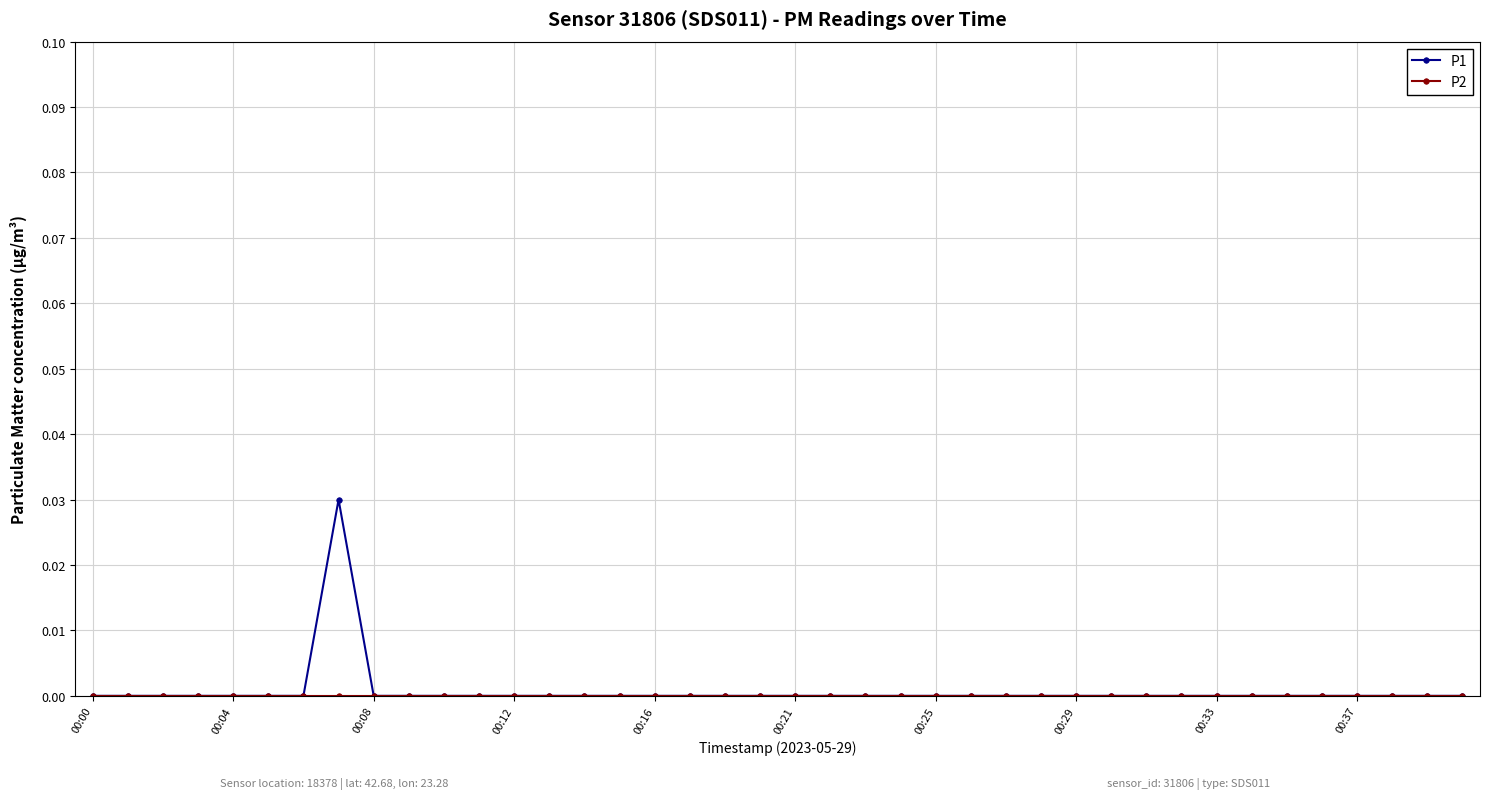

Does the chart have visible grid lines?

Yes